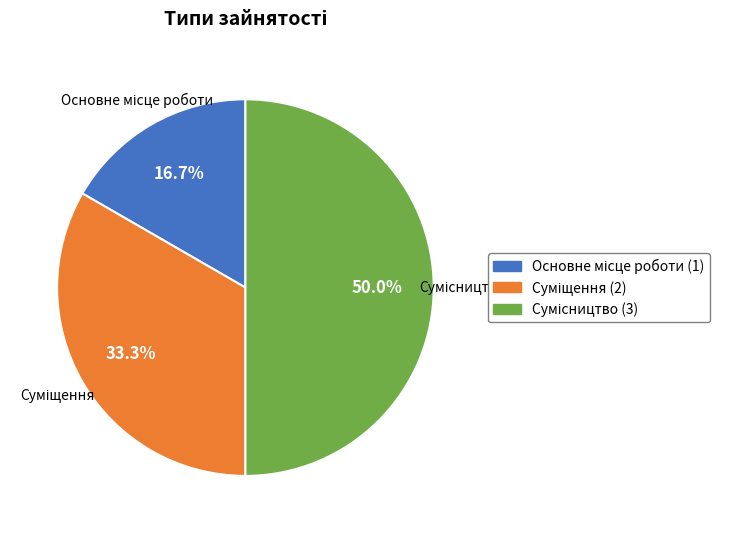

How many segments does this pie chart have?

3